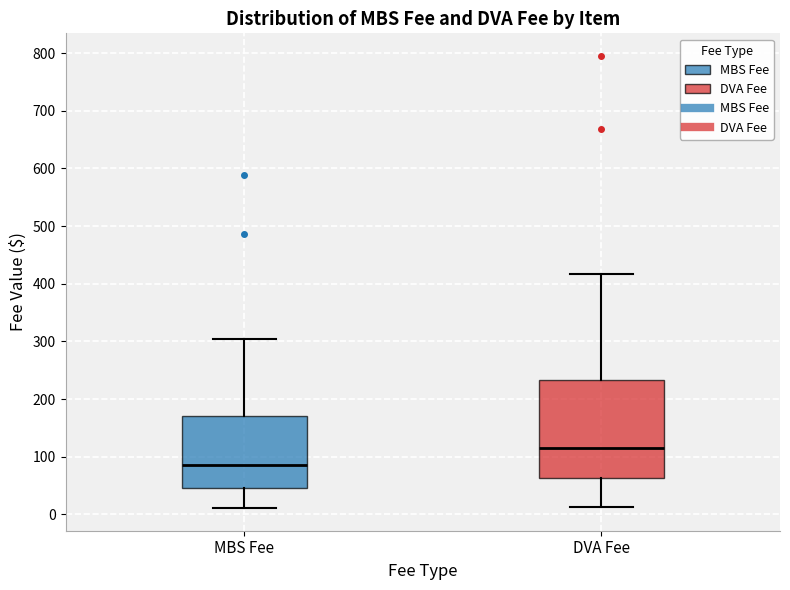

Comparing the boxes themselves (not the whiskers), which one is the tallest?

DVA Fee